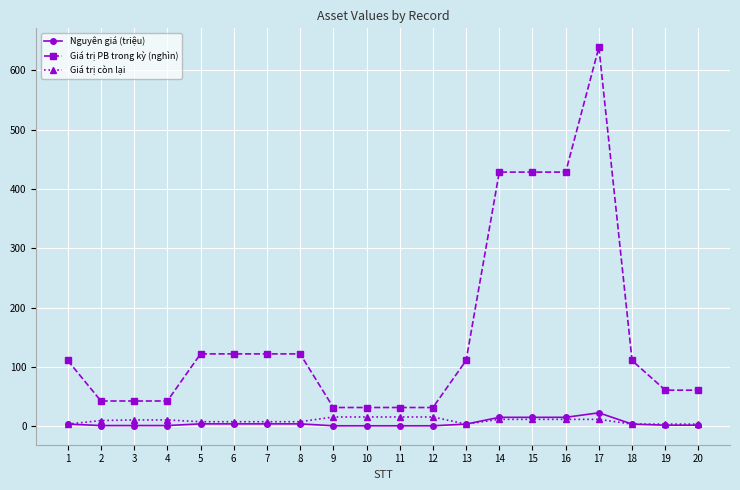

True or false: Giá trị PB trong kỳ (nghìn) has more than 0 interior local peaks.

True